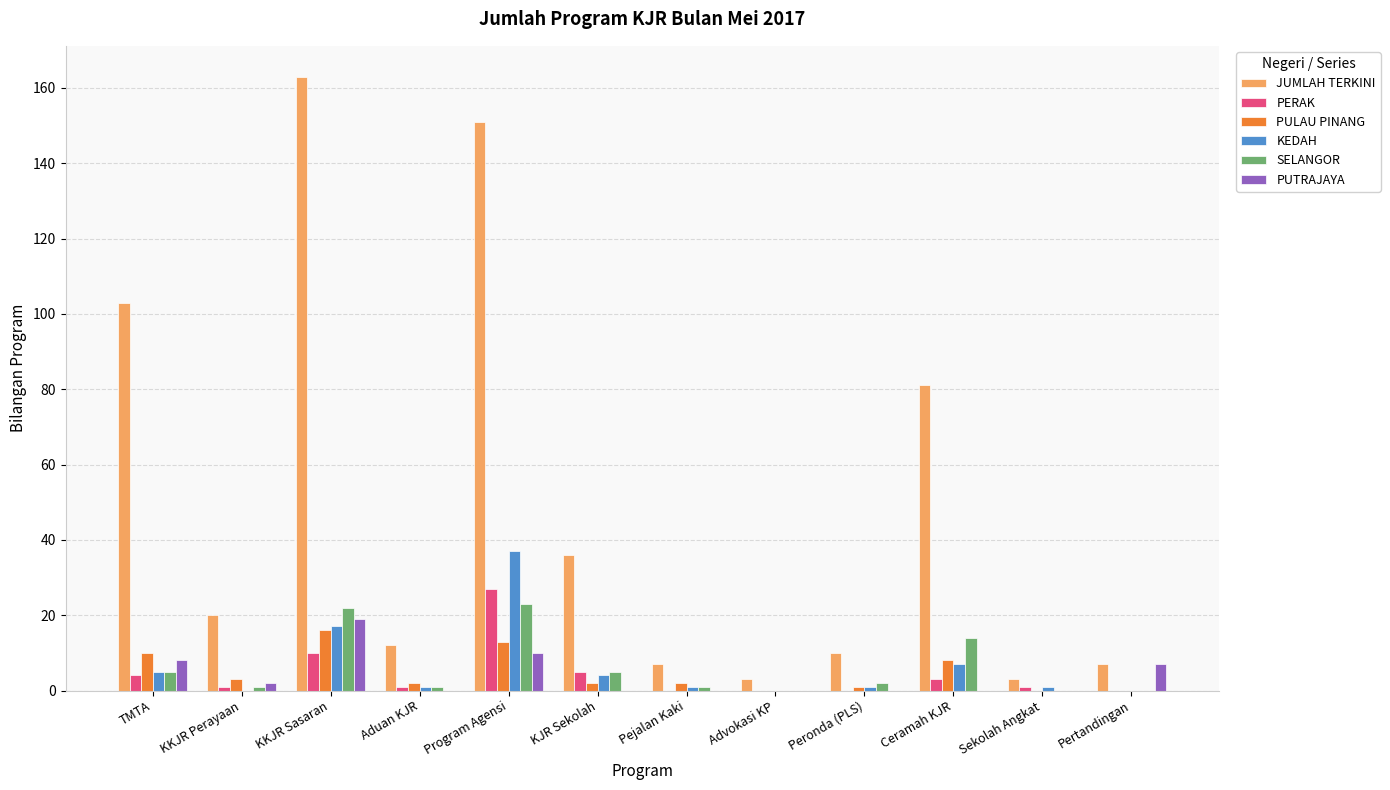

Between Program Agensi and Ceramah KJR, which series saw the biggest shift?

JUMLAH TERKINI